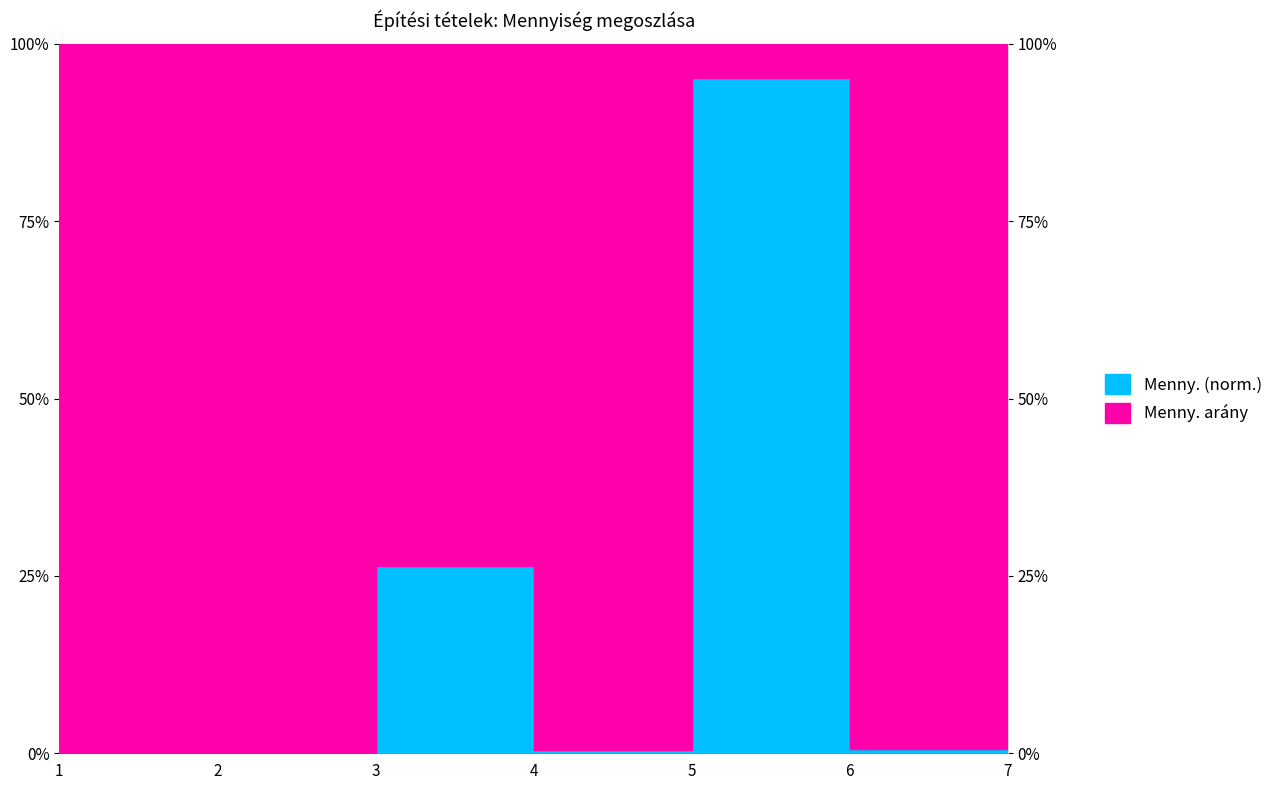

At which category does the data reach its first local valley?

4